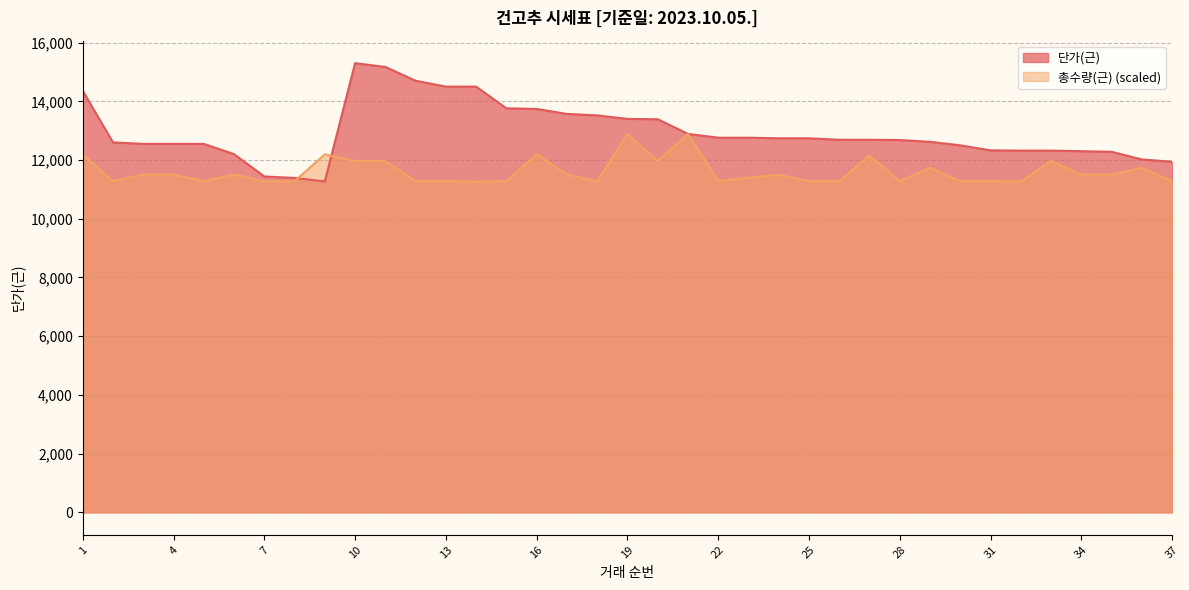

How many lines are shown in the chart?

2